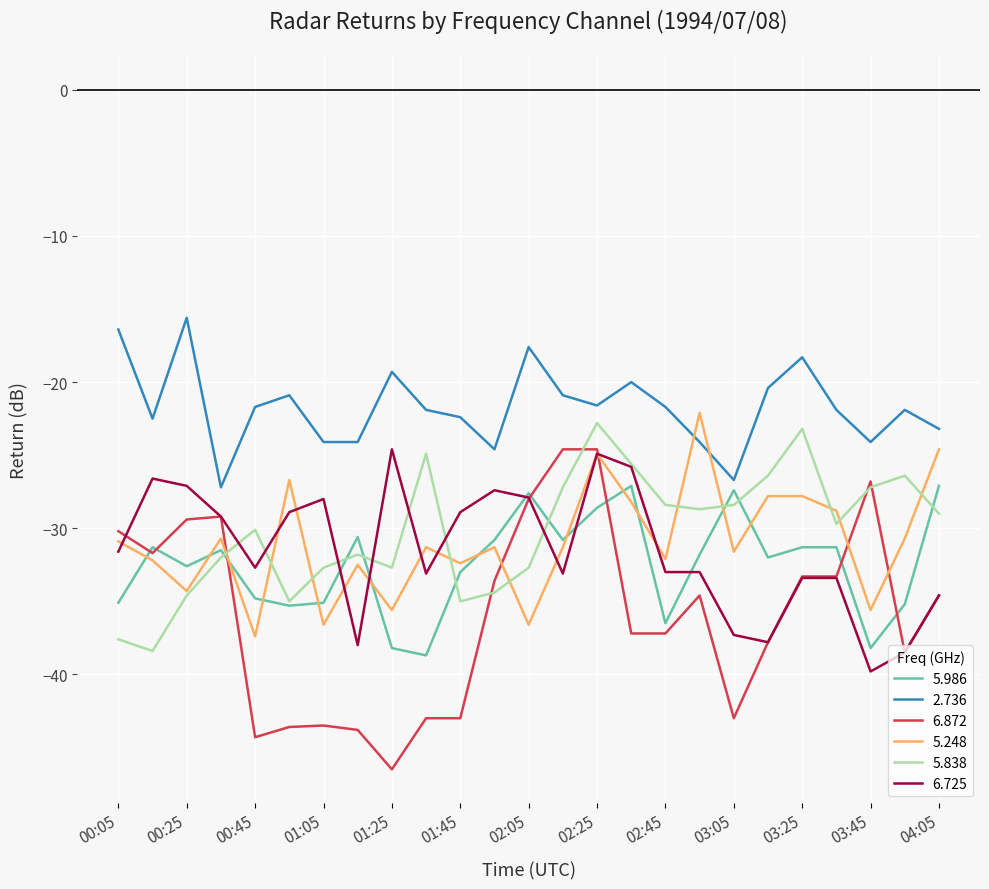

Count the number of categories in the chart.

25